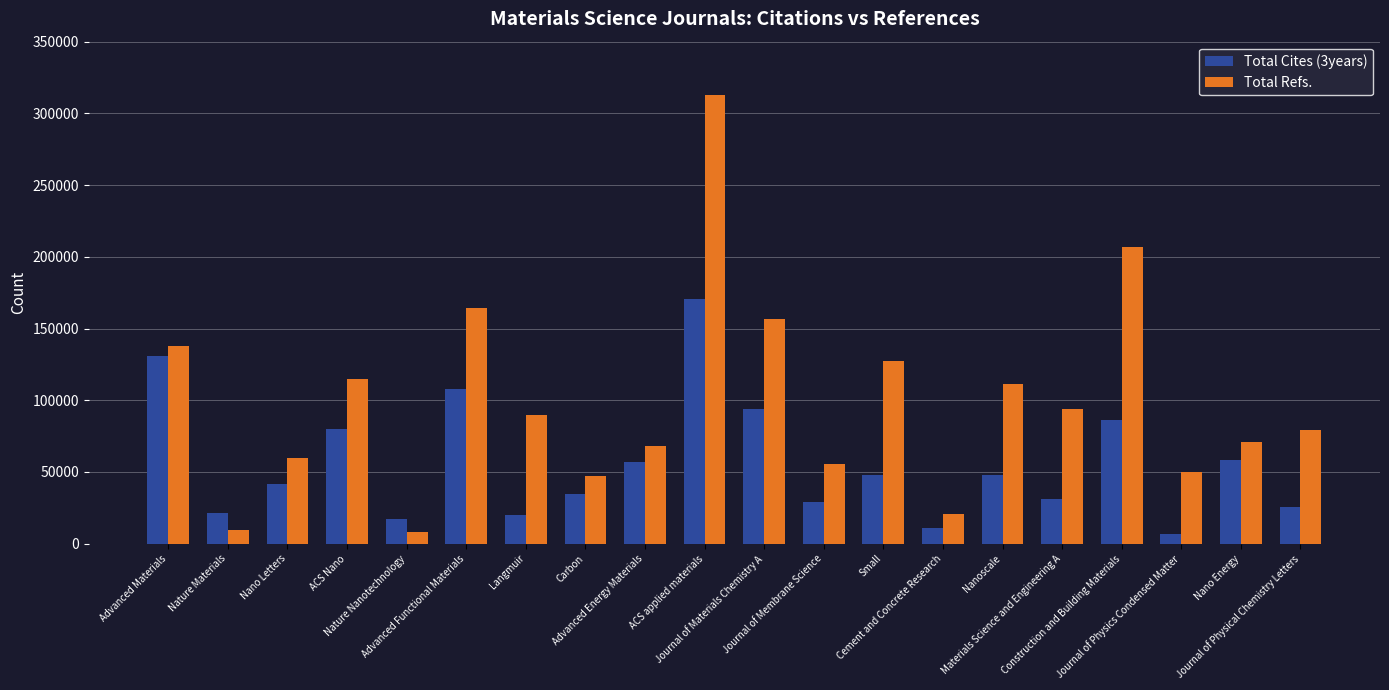

What is the minimum value shown in the chart?

6719